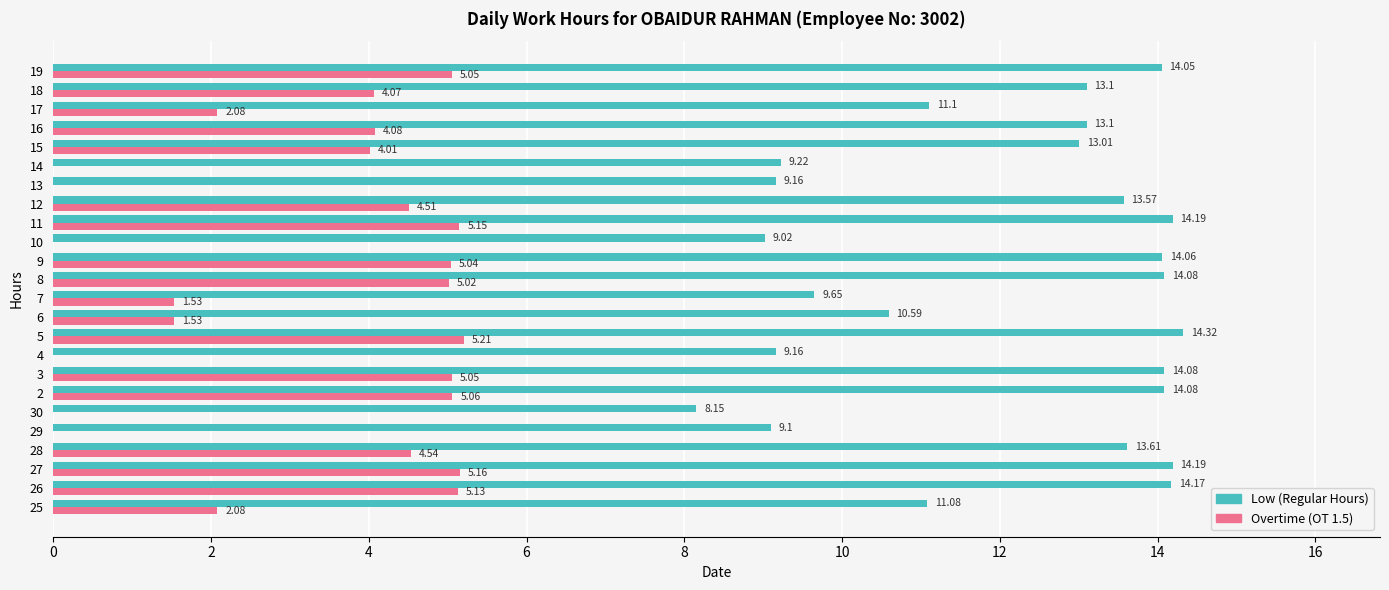

Which series changed the most between 30 and 19?

Low (Regular Hours)